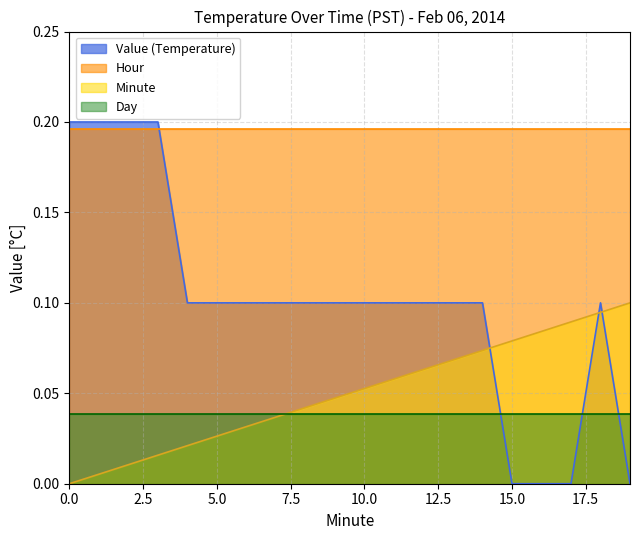

At how many categories does at least one series exceed 0?

20